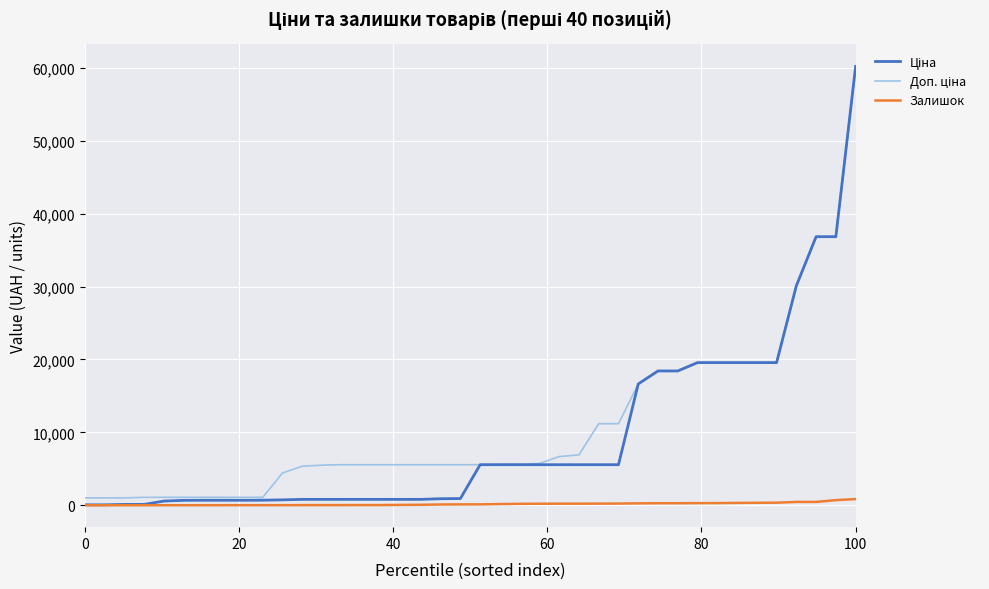

Does the chart have visible grid lines?

Yes